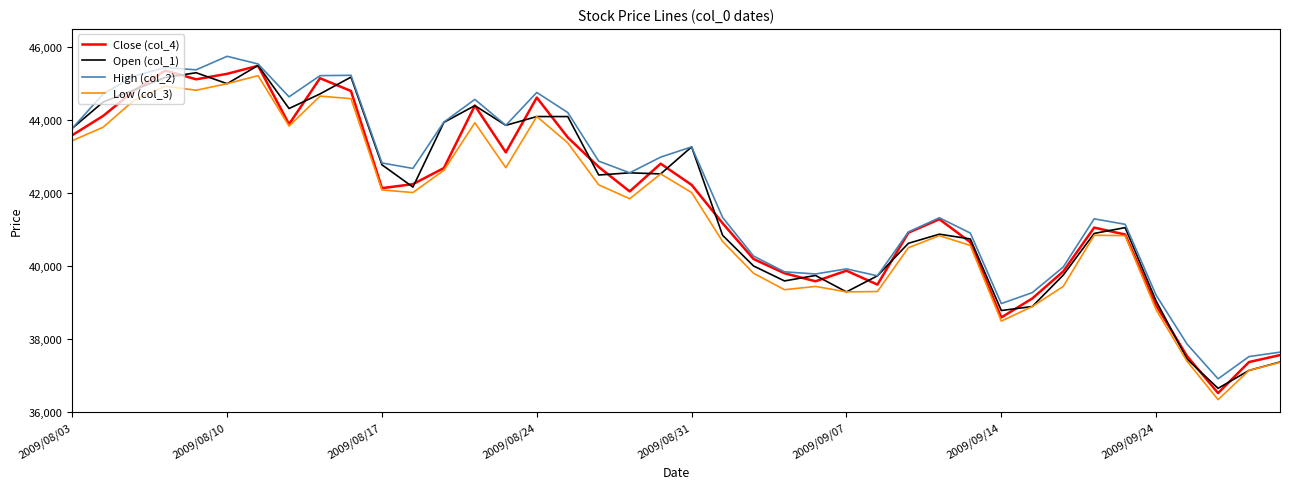

Is this an area chart (filled region under the line)?

No